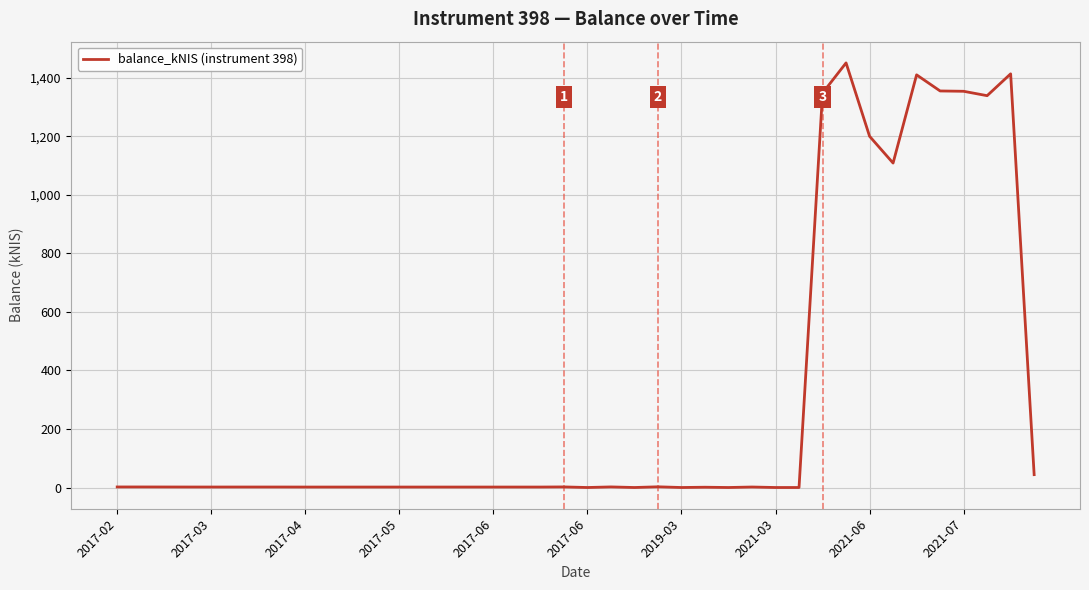

What is the difference between the maximum and minimum values?

1450.3